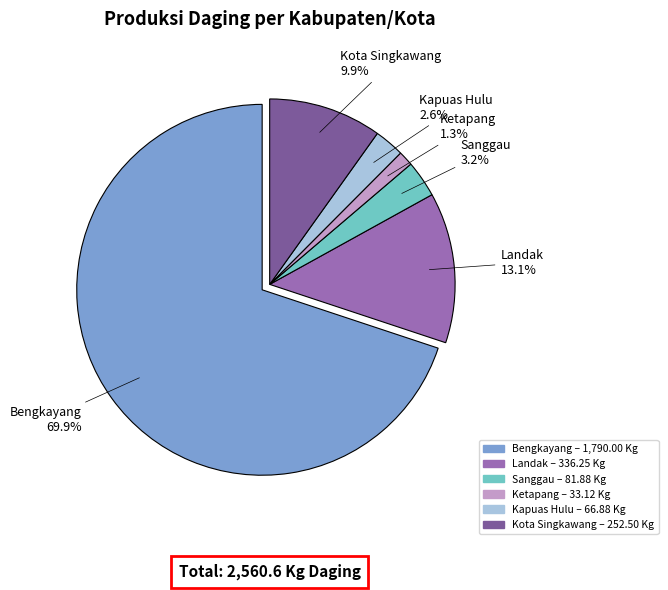

To the nearest percent, what is the combined percentage of Kota Singkawang and Kapuas Hulu?

12%